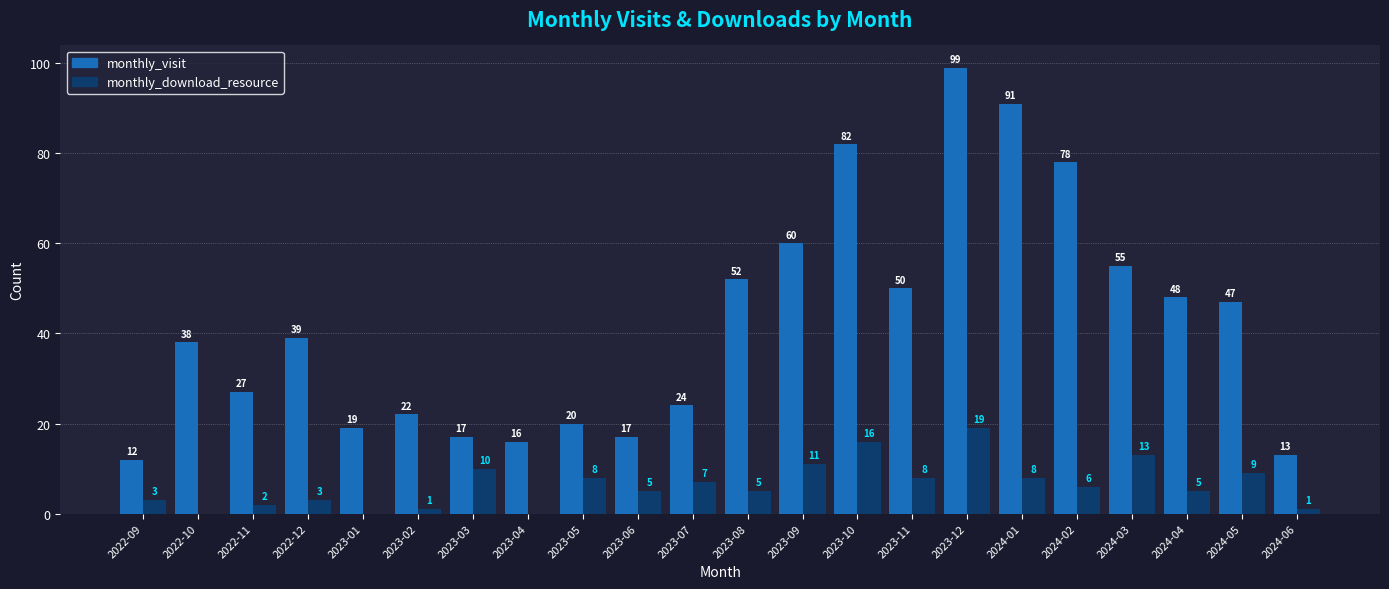

The monthly_visit series shows 64 at 2024-04. True or false?

False